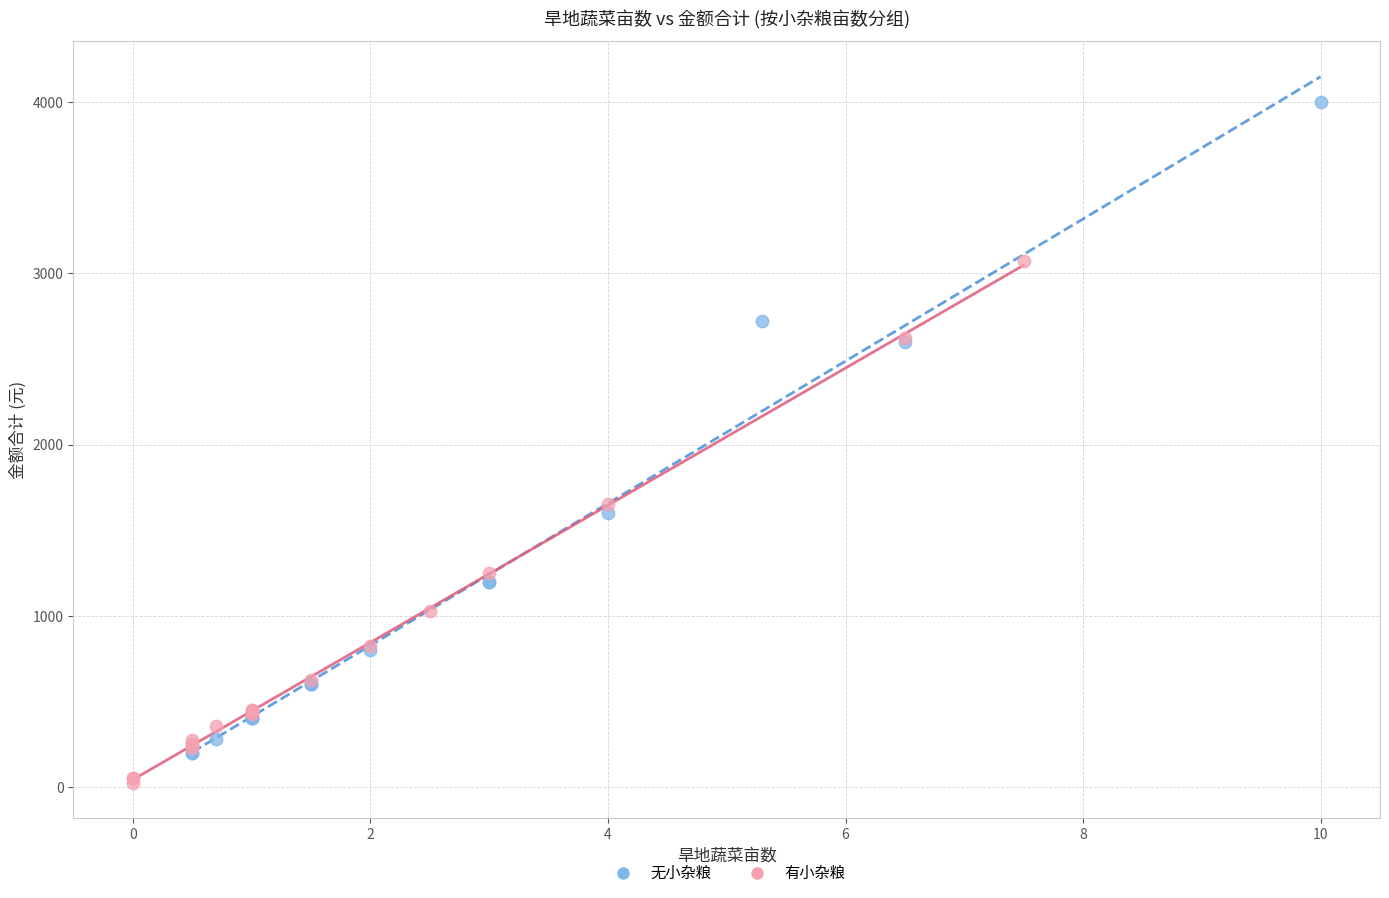

Which series has the largest Y range (max minus min)?

无小杂粮